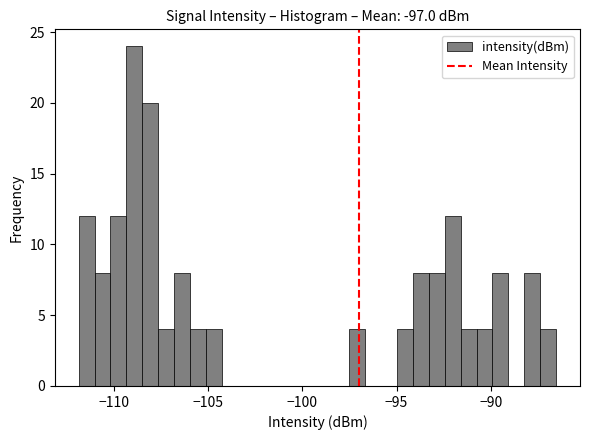

Read against the x-axis, roughly where is the centre of the tallest bar?

-109.0